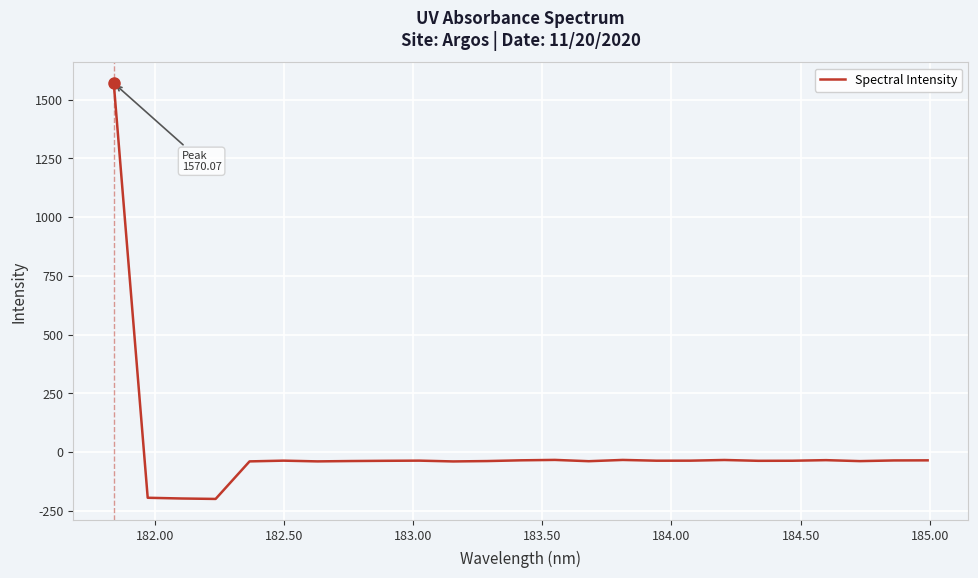

What is the difference between the maximum and second lowest values?

1768.1